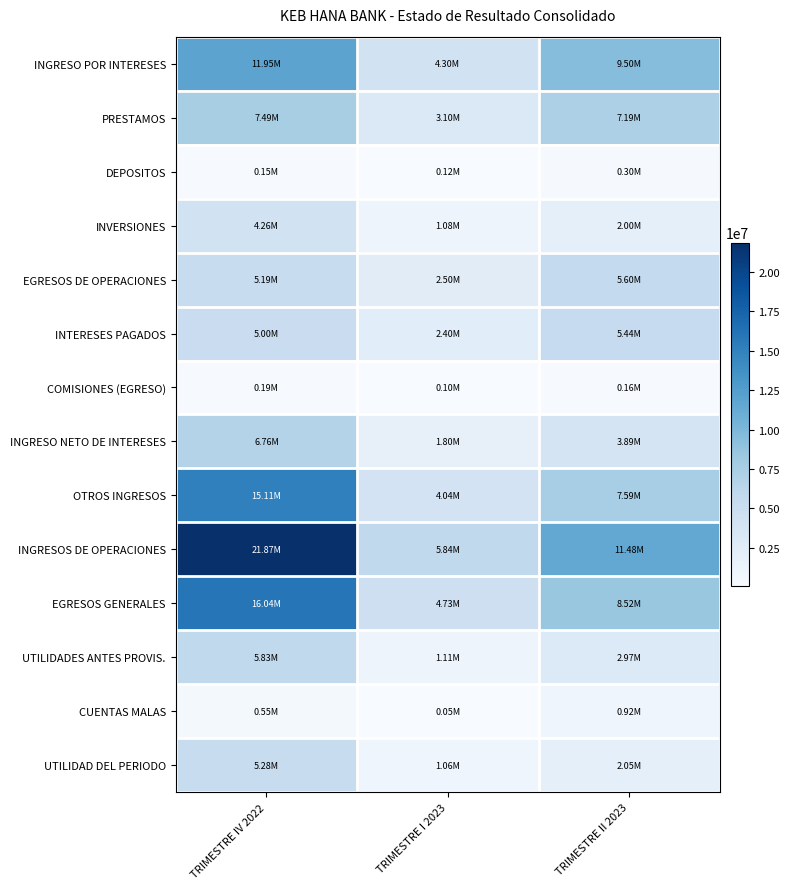

Reading left to right, what are all the values shown in this chart?

INGRESO POR INTERESES: TRIMESTRE IV 2022=11953217.1	TRIMESTRE I 2023=4301344.6	TRIMESTRE II 2023=9496554.0
PRESTAMOS: TRIMESTRE IV 2022=7490364.6	TRIMESTRE I 2023=3099627.7	TRIMESTRE II 2023=7188835.7
DEPOSITOS: TRIMESTRE IV 2022=148001.7	TRIMESTRE I 2023=124363.2	TRIMESTRE II 2023=302268.8
INVERSIONES: TRIMESTRE IV 2022=4263656.1	TRIMESTRE I 2023=1075775.9	TRIMESTRE II 2023=2002172.6
EGRESOS DE OPERACIONES: TRIMESTRE IV 2022=5191762.7	TRIMESTRE I 2023=2502923.2	TRIMESTRE II 2023=5601620.5
INTERESES PAGADOS: TRIMESTRE IV 2022=4999668.2	TRIMESTRE I 2023=2403086.9	TRIMESTRE II 2023=5440543.7
COMISIONES (EGRESO): TRIMESTRE IV 2022=192094.5	TRIMESTRE I 2023=99836.3	TRIMESTRE II 2023=161076.9
INGRESO NETO DE INTERESES: TRIMESTRE IV 2022=6761454.4	TRIMESTRE I 2023=1798421.4	TRIMESTRE II 2023=3894933.5
OTROS INGRESOS: TRIMESTRE IV 2022=15105168.8	TRIMESTRE I 2023=4038588.1	TRIMESTRE II 2023=7587449.8
INGRESOS DE OPERACIONES: TRIMESTRE IV 2022=21866623.2	TRIMESTRE I 2023=5837009.5	TRIMESTRE II 2023=11482383.3
EGRESOS GENERALES: TRIMESTRE IV 2022=16040379.2	TRIMESTRE I 2023=4725341.0	TRIMESTRE II 2023=8516336.9
UTILIDADES ANTES PROVIS.: TRIMESTRE IV 2022=5826244.0	TRIMESTRE I 2023=1111668.5	TRIMESTRE II 2023=2966046.4
CUENTAS MALAS: TRIMESTRE IV 2022=548638.4	TRIMESTRE I 2023=49228.2	TRIMESTRE II 2023=918312.7
UTILIDAD DEL PERIODO: TRIMESTRE IV 2022=5277605.5	TRIMESTRE I 2023=1062440.2	TRIMESTRE II 2023=2047733.7